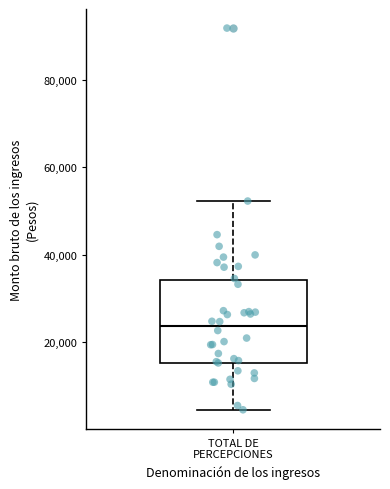

Transcribe this box plot: give where the median line is, the range the box spans, and where the two whiskers end, as read against the y-axis. The values are not printed on the chart, so give them approximately, as read against the axis.

median 24000, box 16000 to 34000, whiskers 4000 to 52000